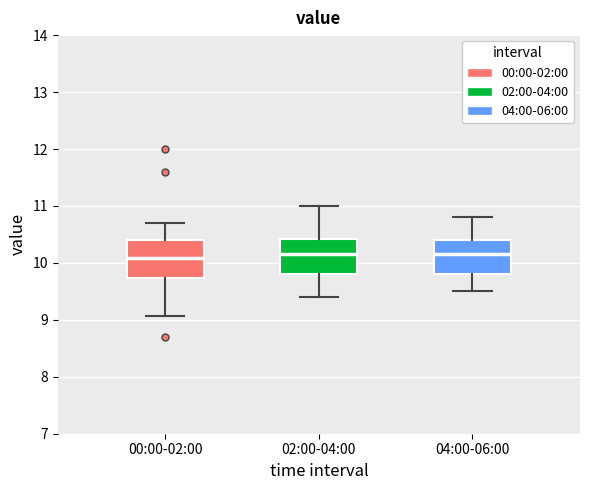

Where does the lower whisker of the box for 00:00-02:00 end on the y-axis? The values are not printed on the chart, so give them approximately, as read against the axis.

9.1